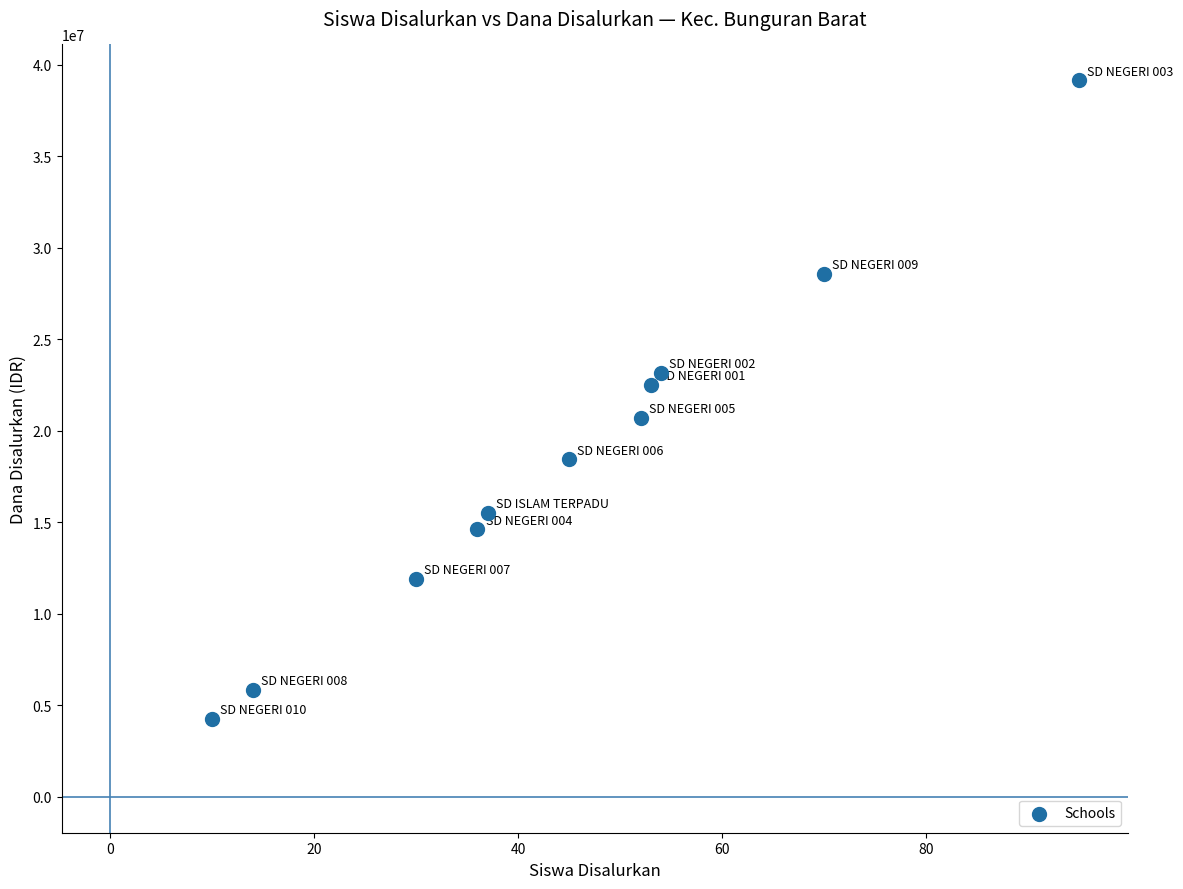

What is the range of X values (max minus min)?

85